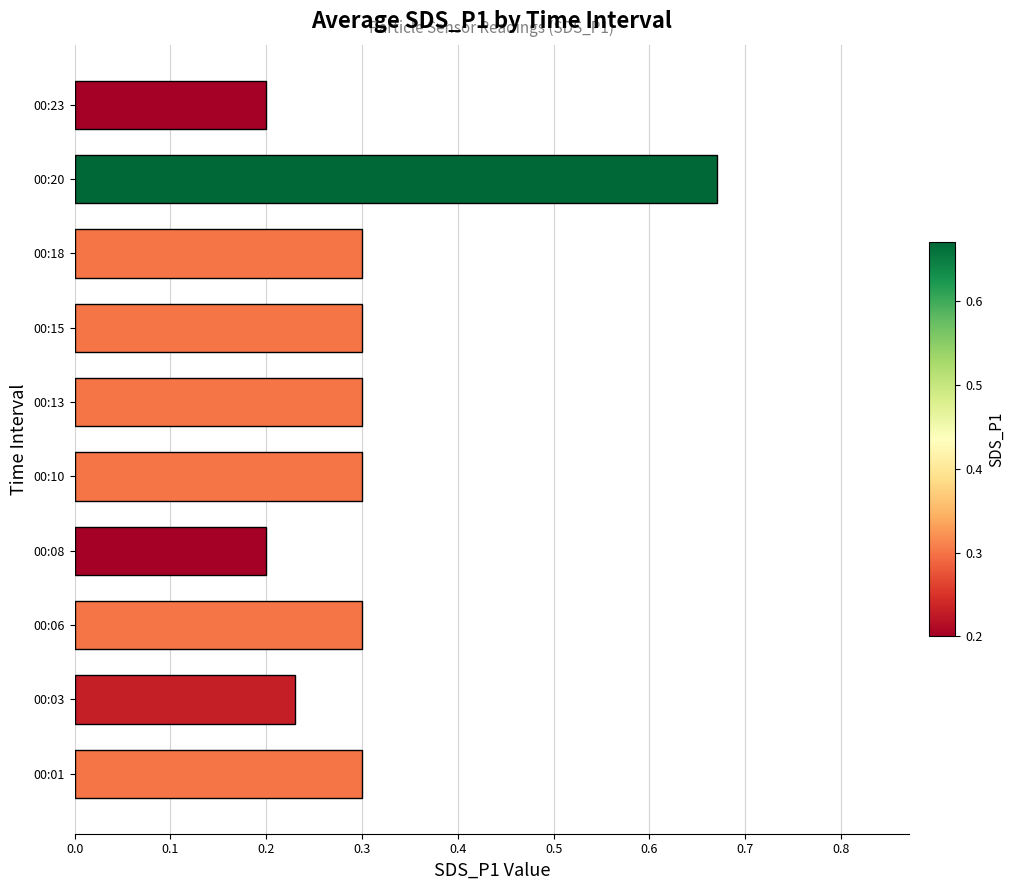

Which category has the highest value across all series?

00:20